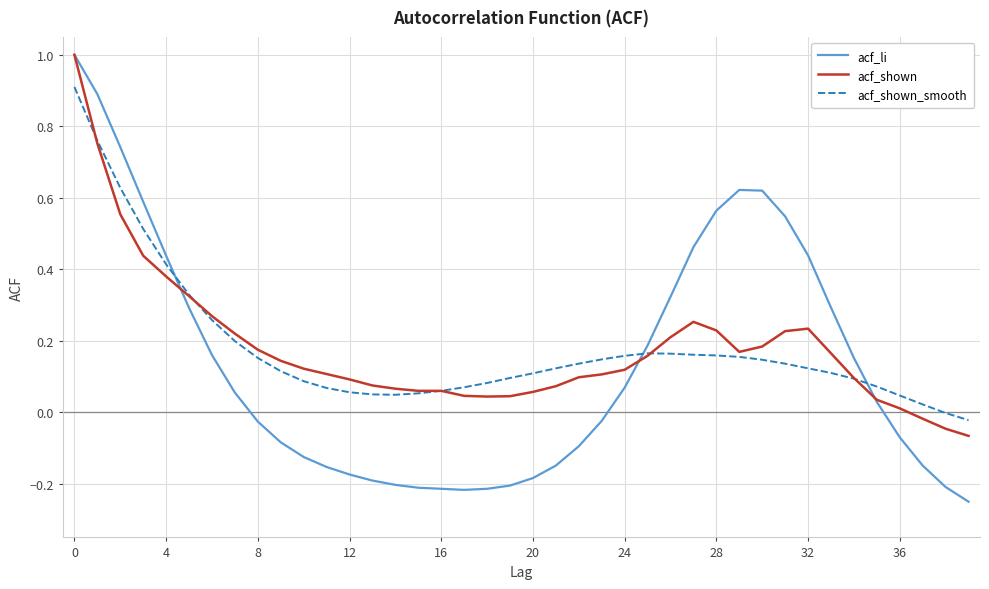

What is the maximum value for acf_shown_smooth?

0.9